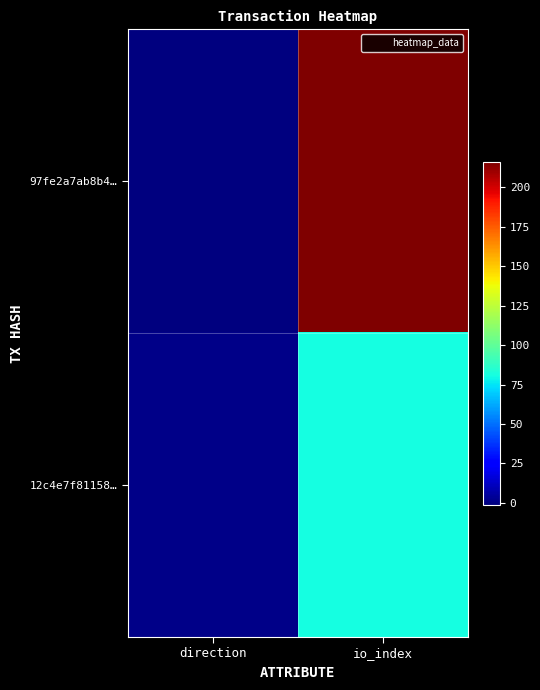

Rank the series by their maximum value, from highest to lowest.

97fe2a7ab8b4…, 12c4e7f81158…